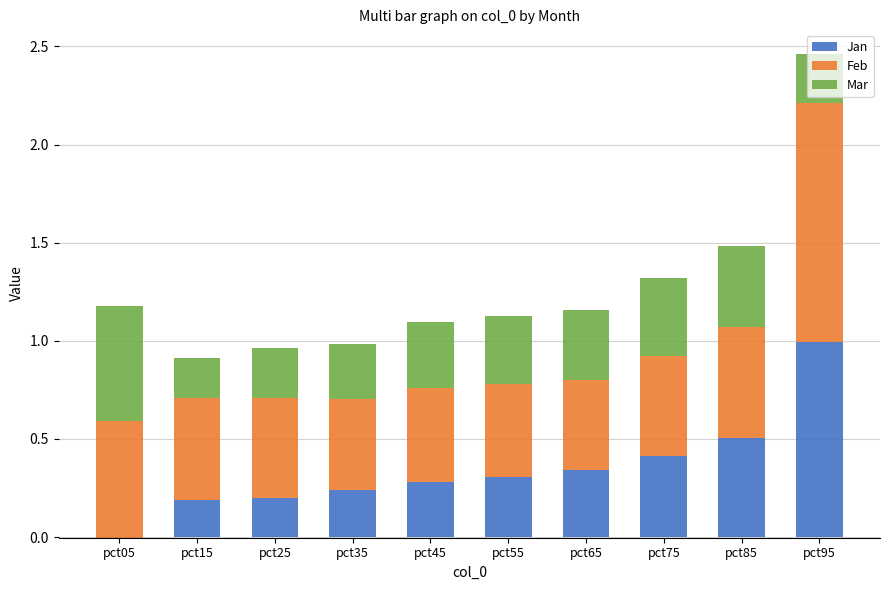

What is the maximum value for Mar?

0.6